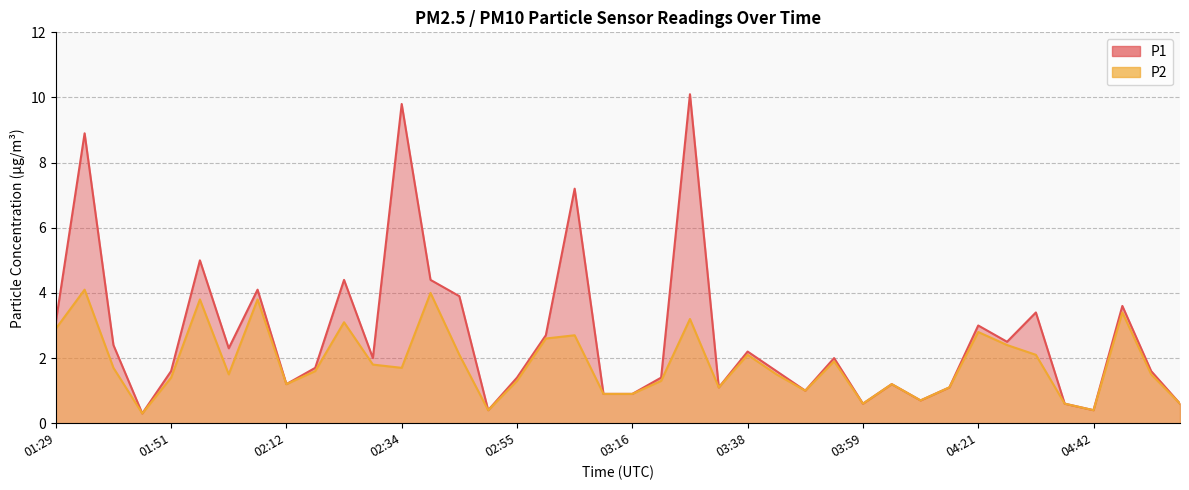

What are all the series names shown in the legend?

P1, P2